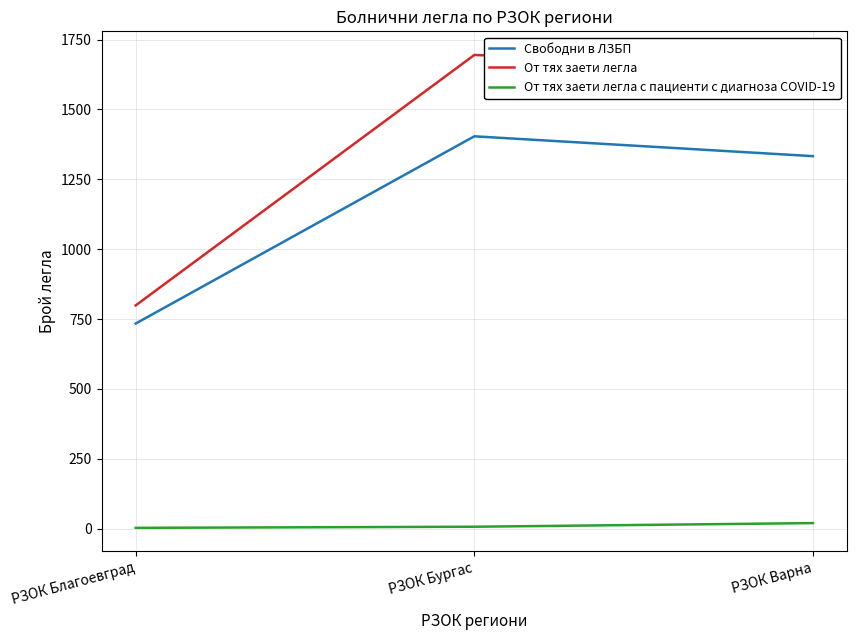

Which series has the widest spread of values?

От тях заети легла